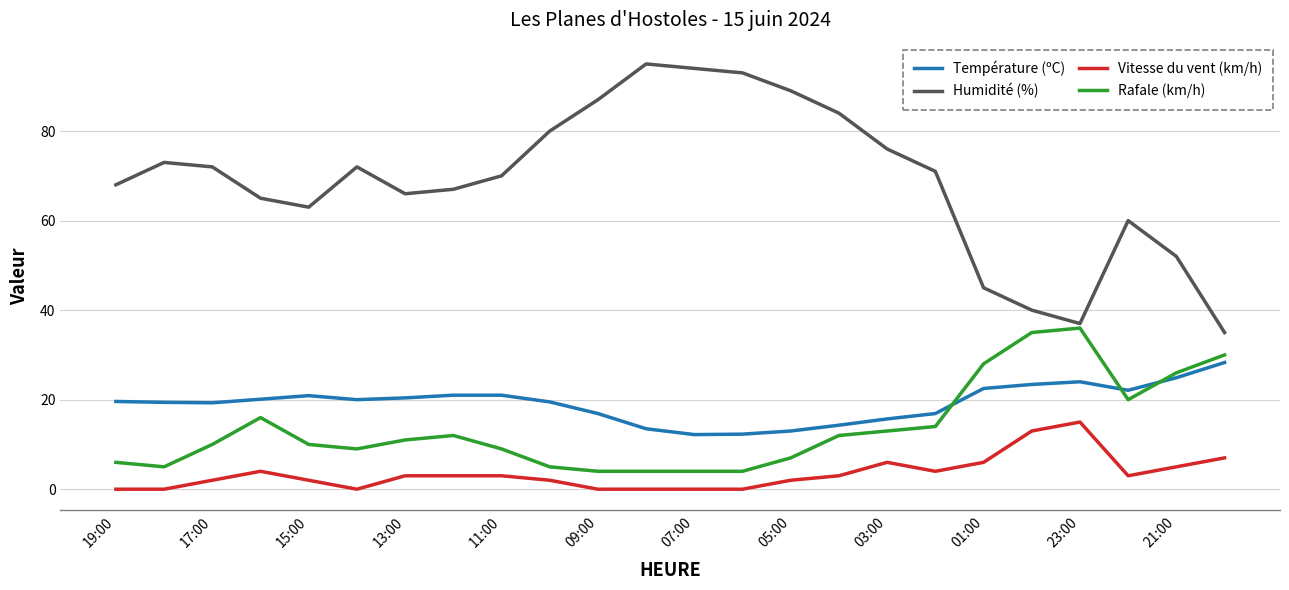

Which series has the largest total across all categories?

Humidité (%)